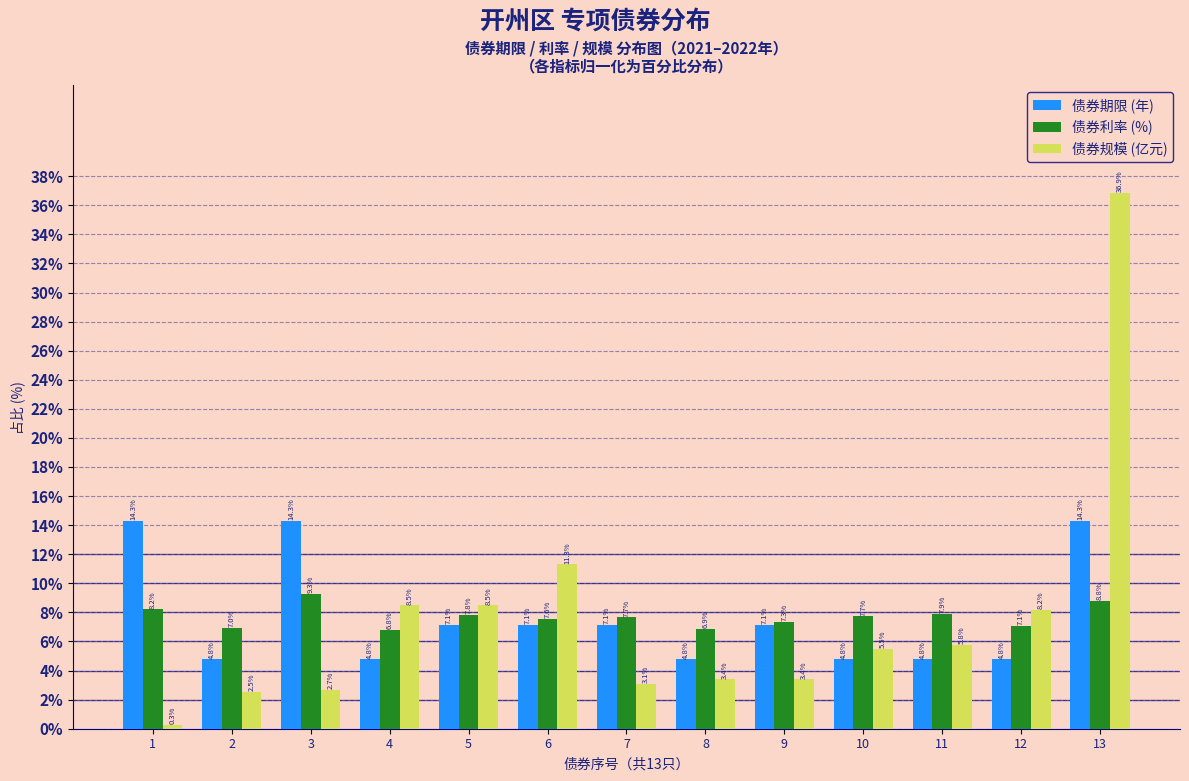

Reading left to right, what are all the values shown in this chart?

债券期限 (年): 14.3	4.8	14.3	4.8	7.1	7.1	7.1	4.8	7.1	4.8	4.8	4.8	14.3
债券利率 (%): 8.2	7.0	9.3	6.8	7.8	7.6	7.7	6.9	7.3	7.7	7.9	7.1	8.8
债券规模 (亿元): 0.3	2.5	2.7	8.5	8.5	11.3	3.1	3.4	3.4	5.5	5.8	8.2	36.9